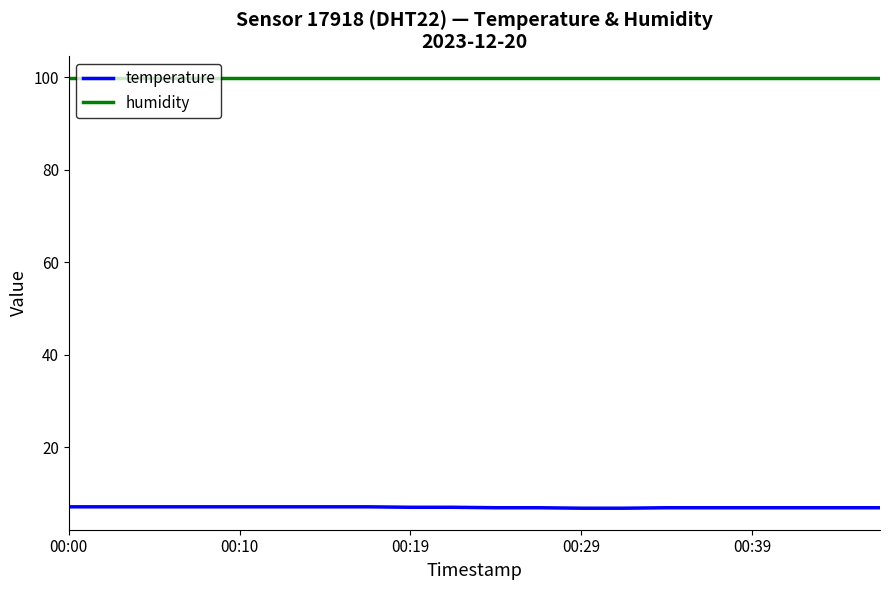

Which series has the largest range (max minus min)?

temperature